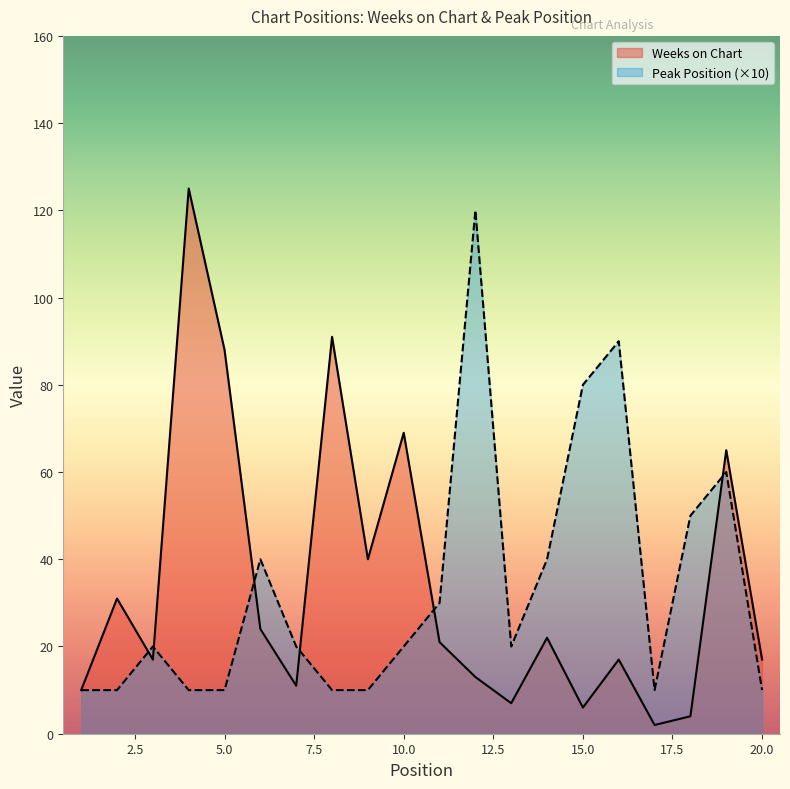

List the labels in order of Weeks on Chart value, largest first.

4, 8, 5, 10, 19, 9, 2, 6, 14, 11, 3, 16, 20, 12, 7, 1, 13, 15, 18, 17